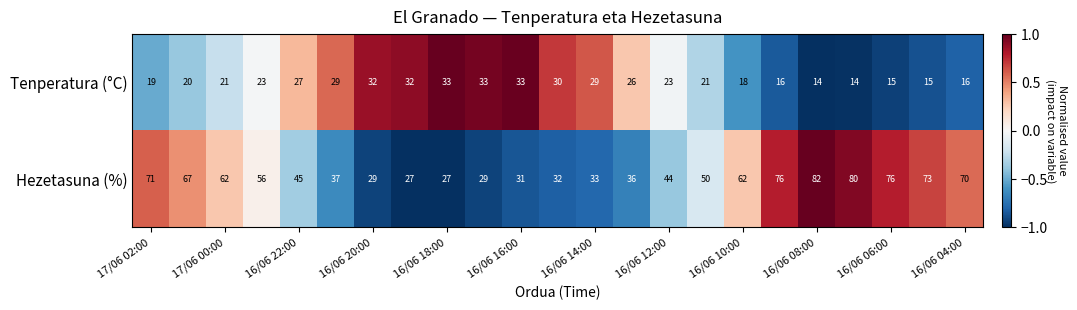

Count the number of categories in the chart.

23